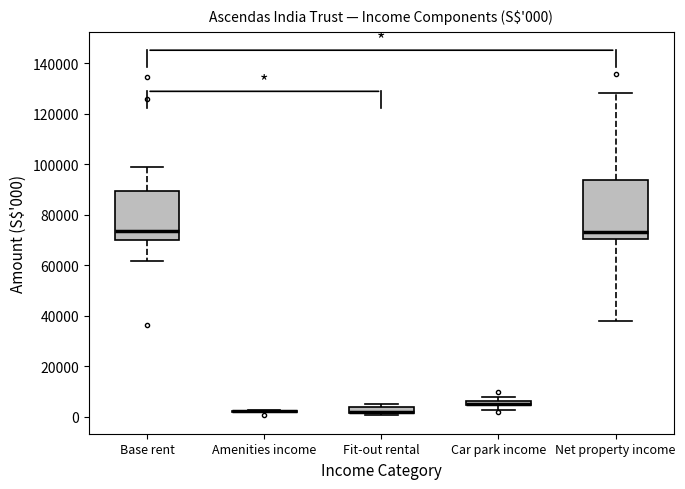

Which box is the tallest, from its lower edge to its upper edge?

Net property income